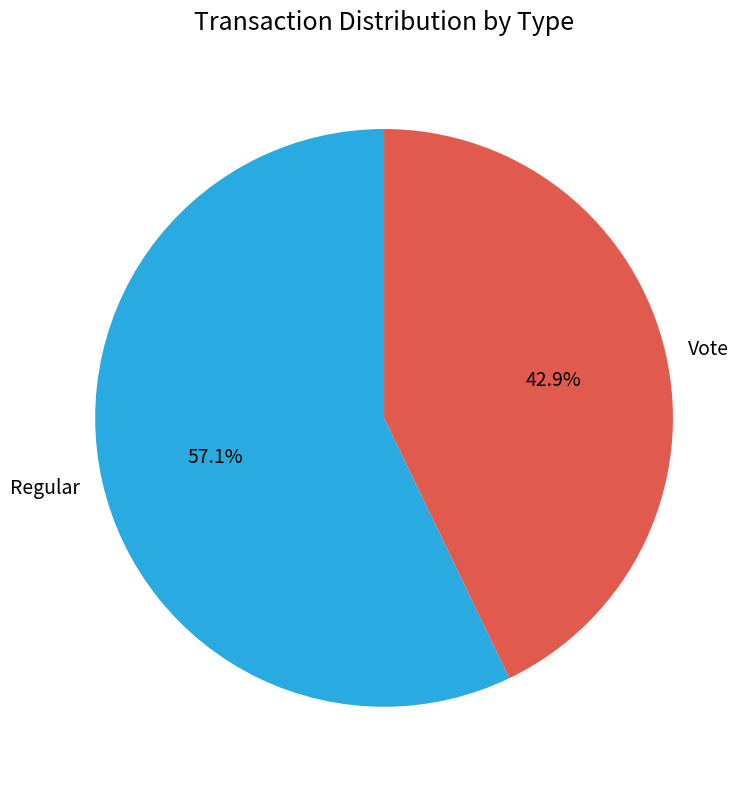

What percentage is NOT represented by Vote?

57.1%